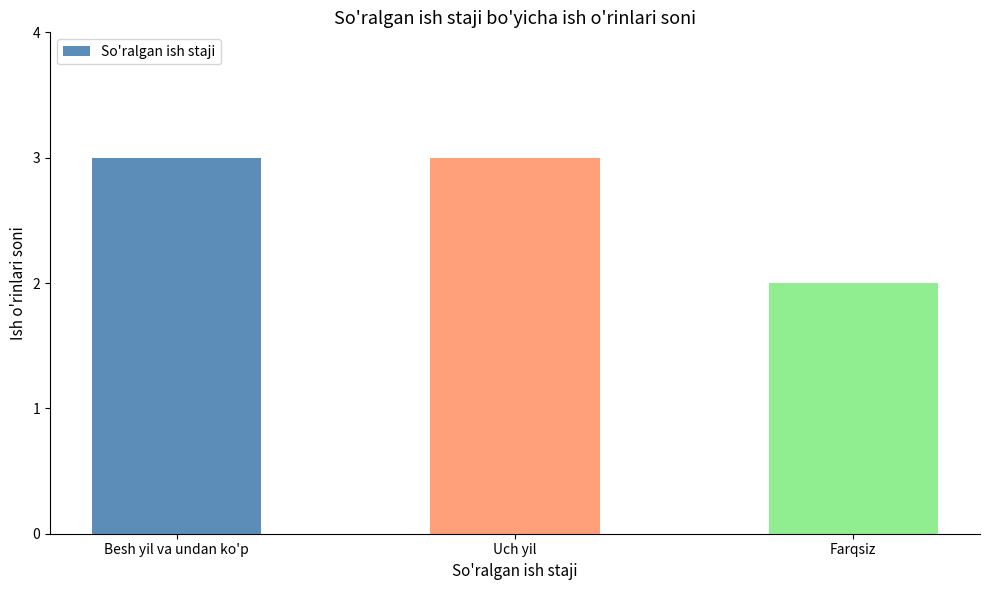

What is the label of the 2nd bar from the right?

Uch yil